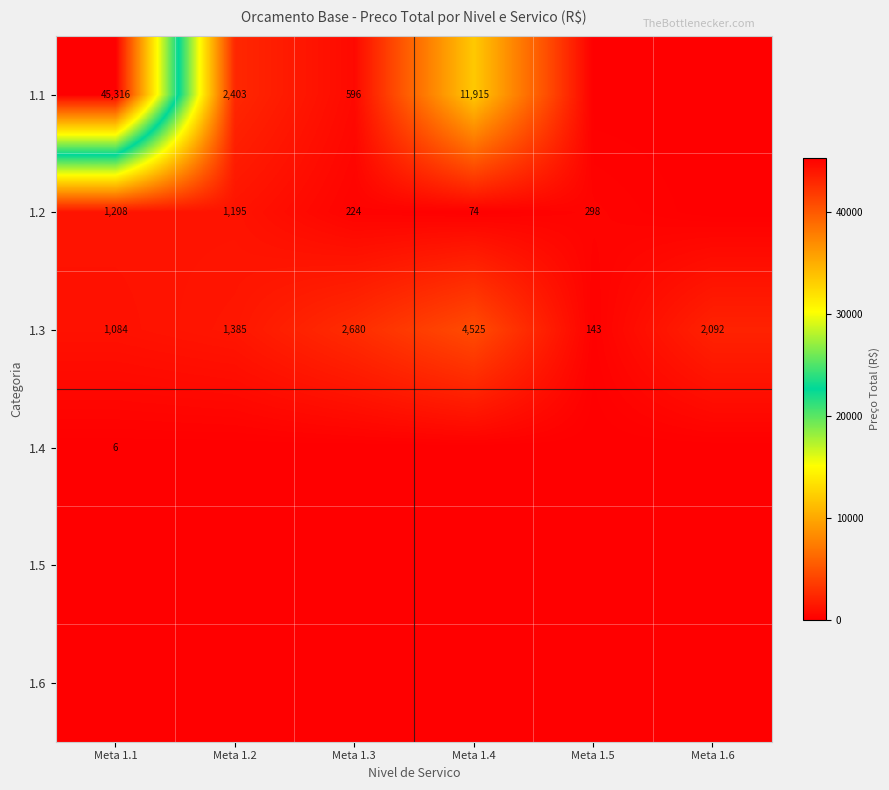

What is the lowest value of the 1.3 series?

143